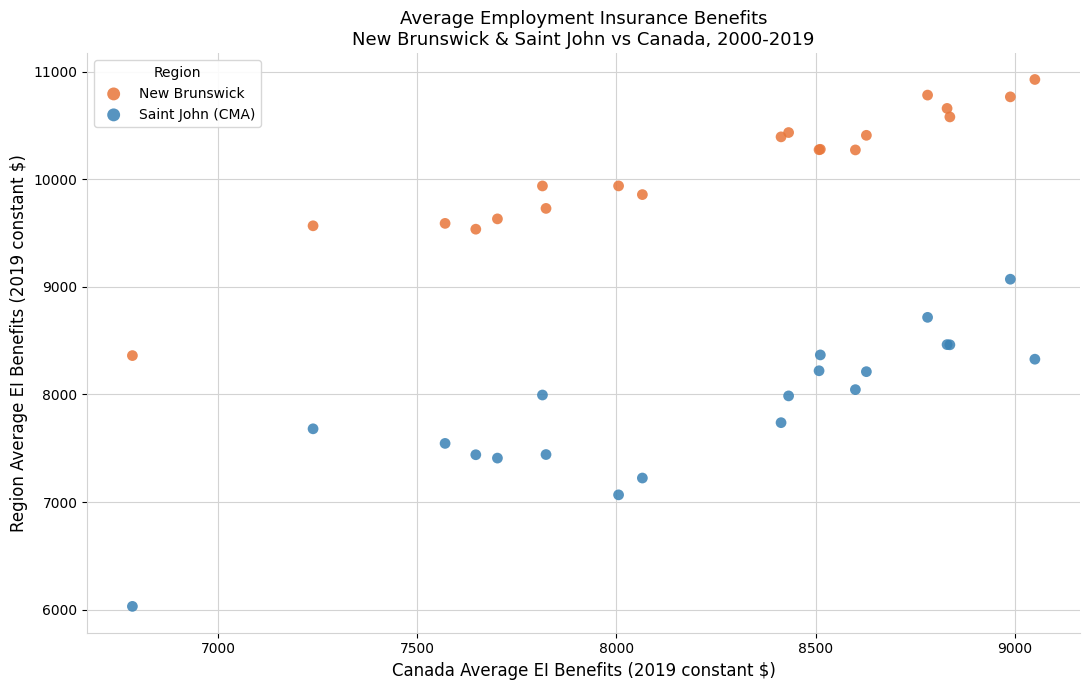

Which series contains the lowest Y value?

Saint John (CMA)